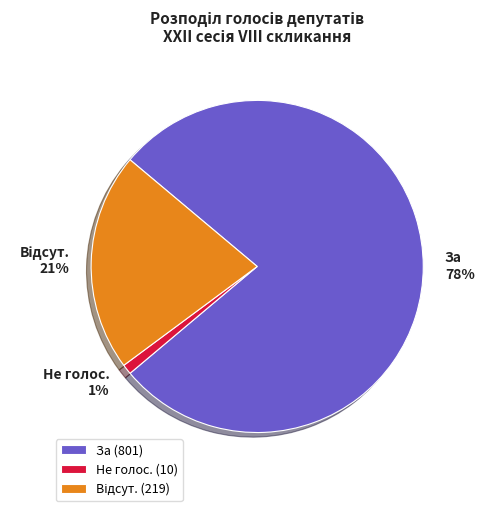

Is it true that Не голос. is 1% of the pie?

True